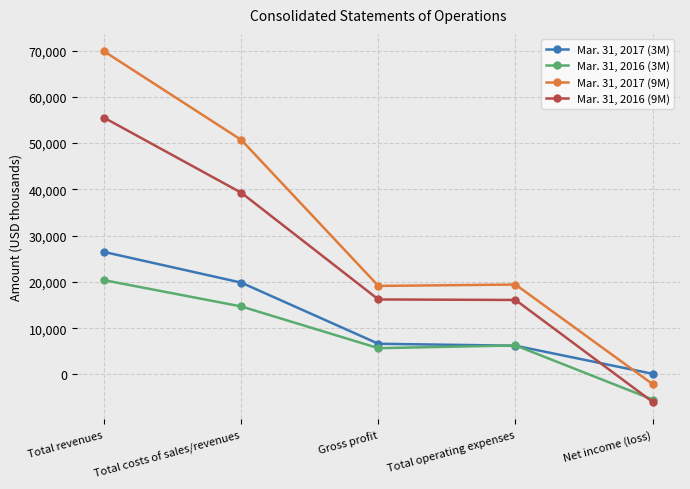

How many intersections are there between Mar. 31, 2016 (9M) and Mar. 31, 2017 (3M)?

1